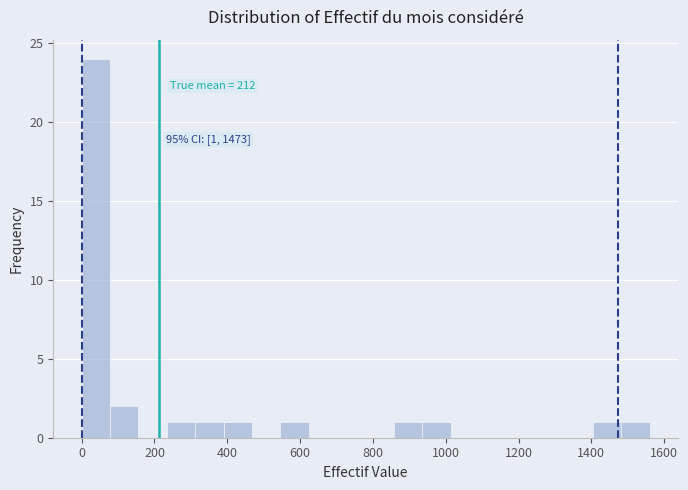

Read against the x-axis, roughly where is the centre of the tallest bar?

40